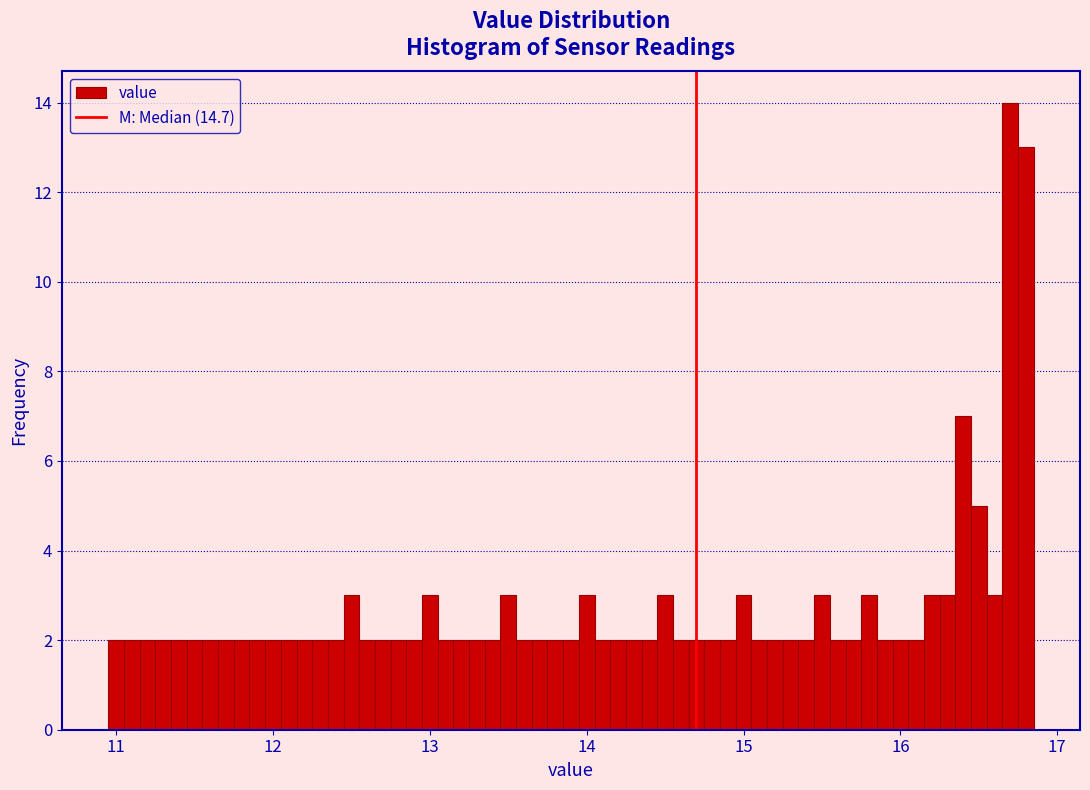

Around what value on the x-axis is the tallest bar? Give the approximate position of its centre, as read against the axis.

16.7